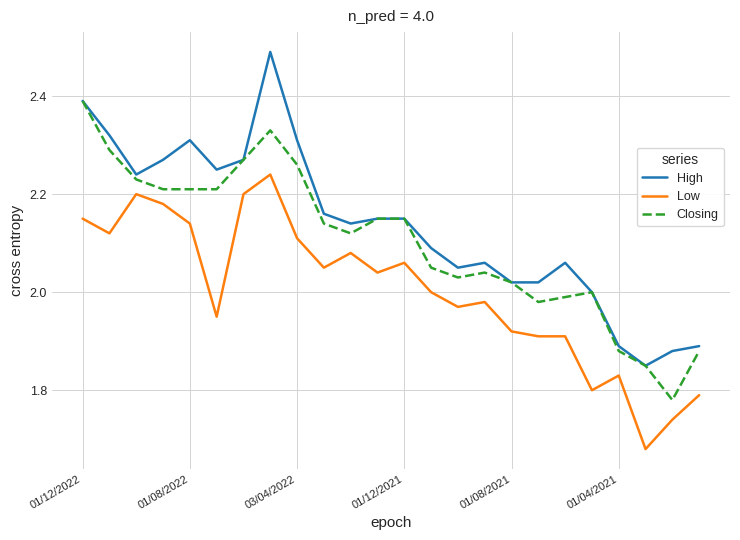

True or false: High and Low cross at least once.

False